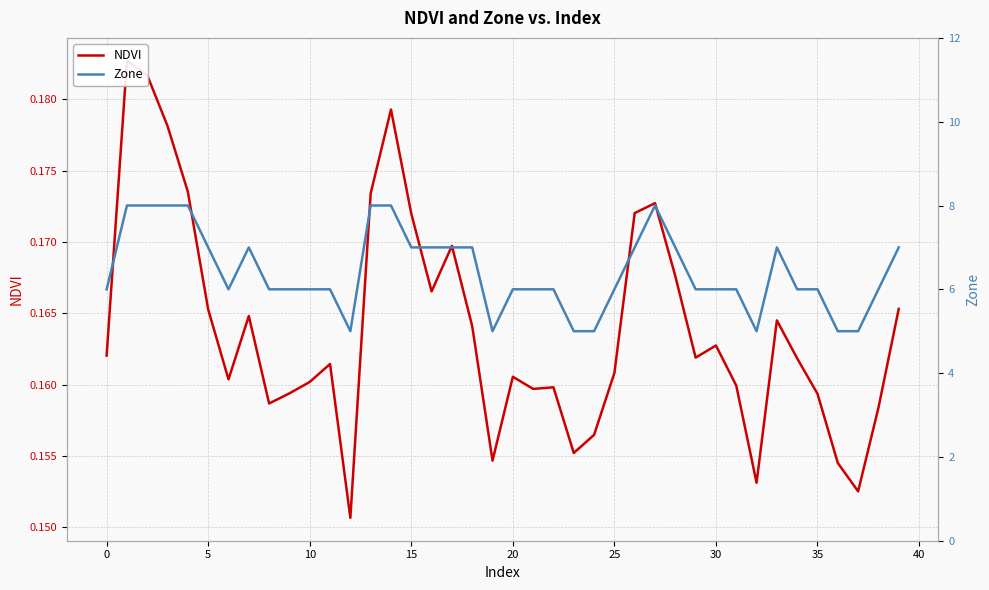

Which series changed the most between 11 and 34?

NDVI